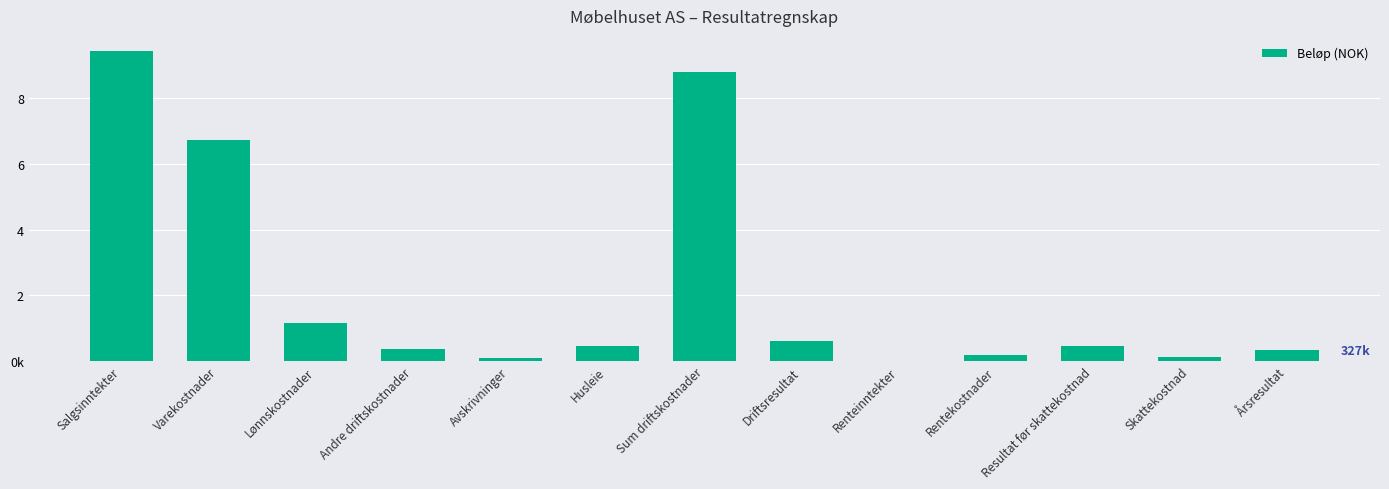

What is the label of the 7th bar from the right?

Sum driftskostnader